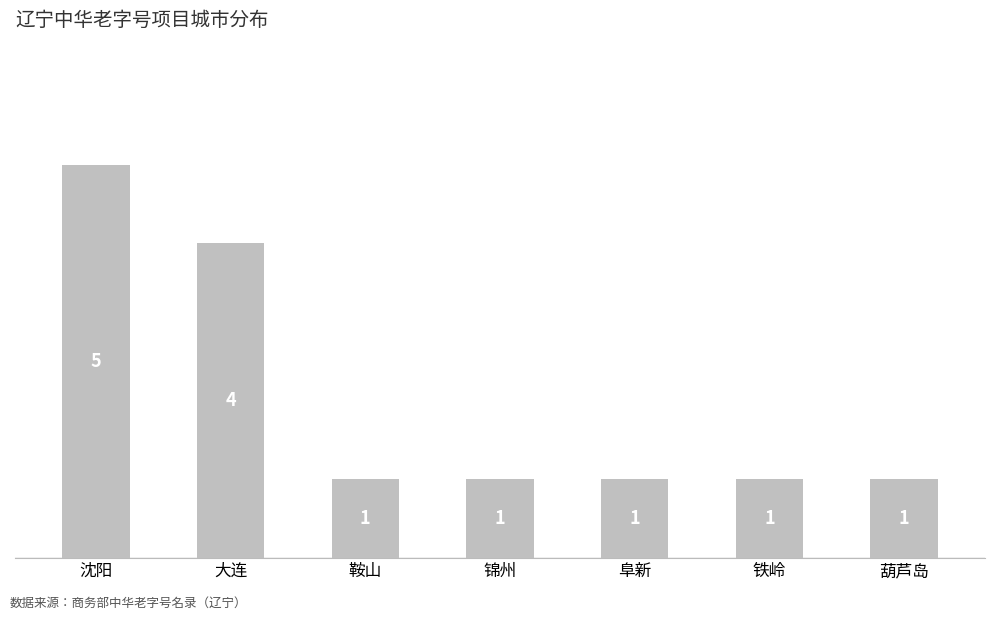

At which label is the value closest to 3?

大连